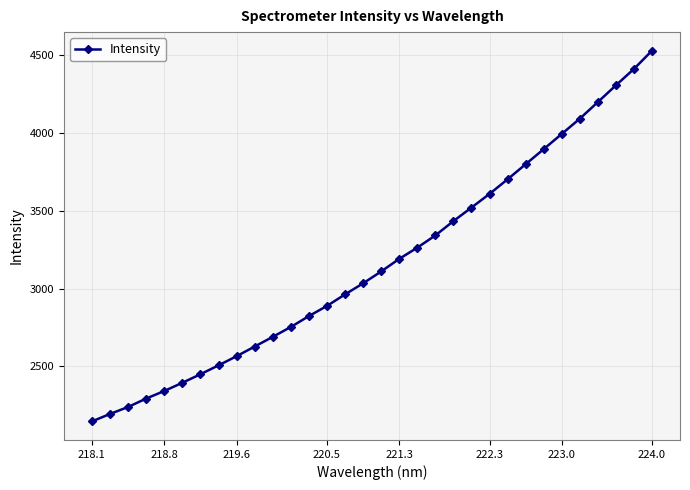

What is the value of the 32nd point from the left?

4528.8